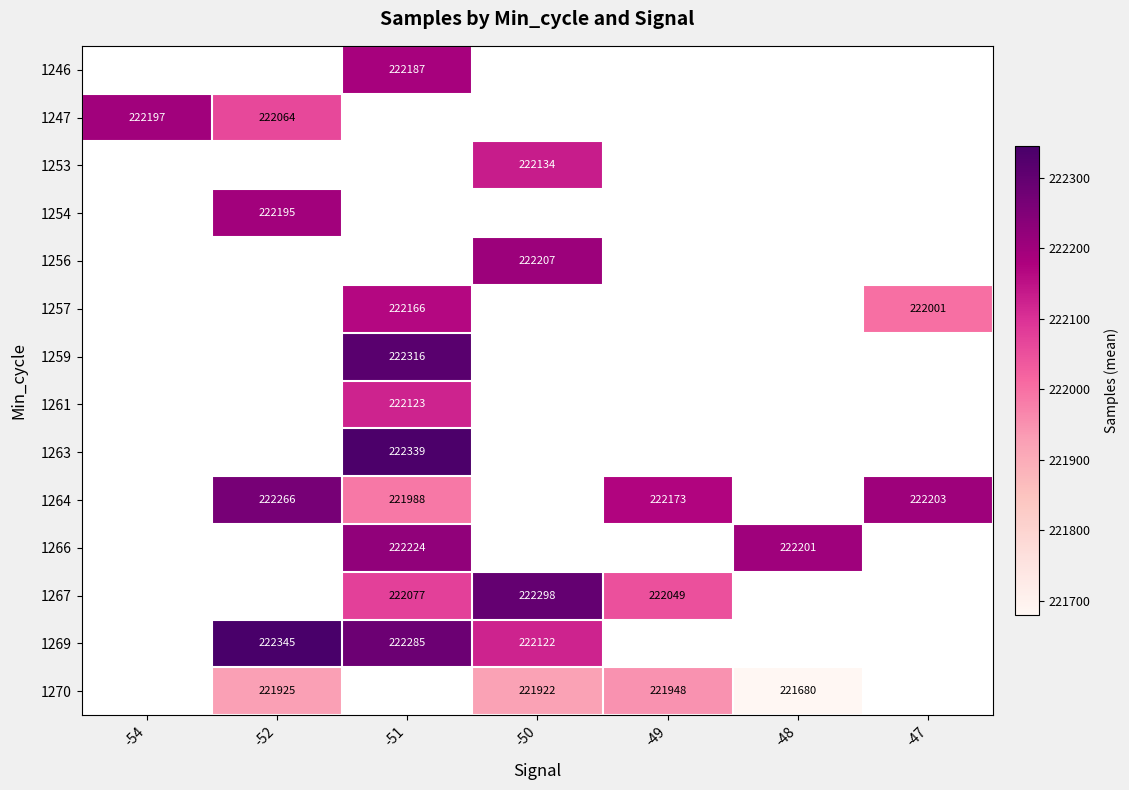

True or false: 1254 has a value of 330148 at -52.

False